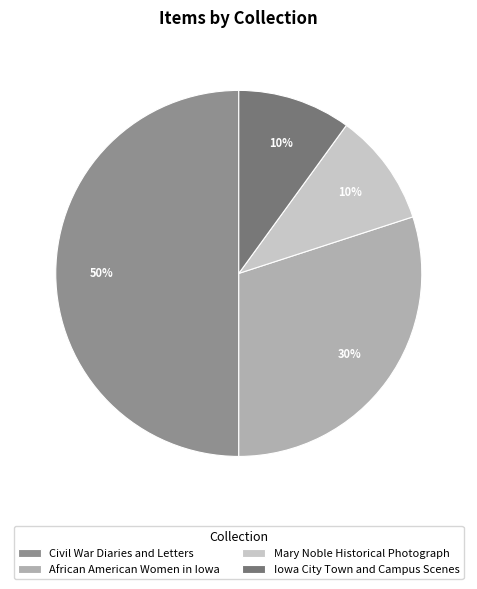

Approximately how many times larger is the value at Civil War Diaries and Letters compared to African American Women in Iowa?

1.7